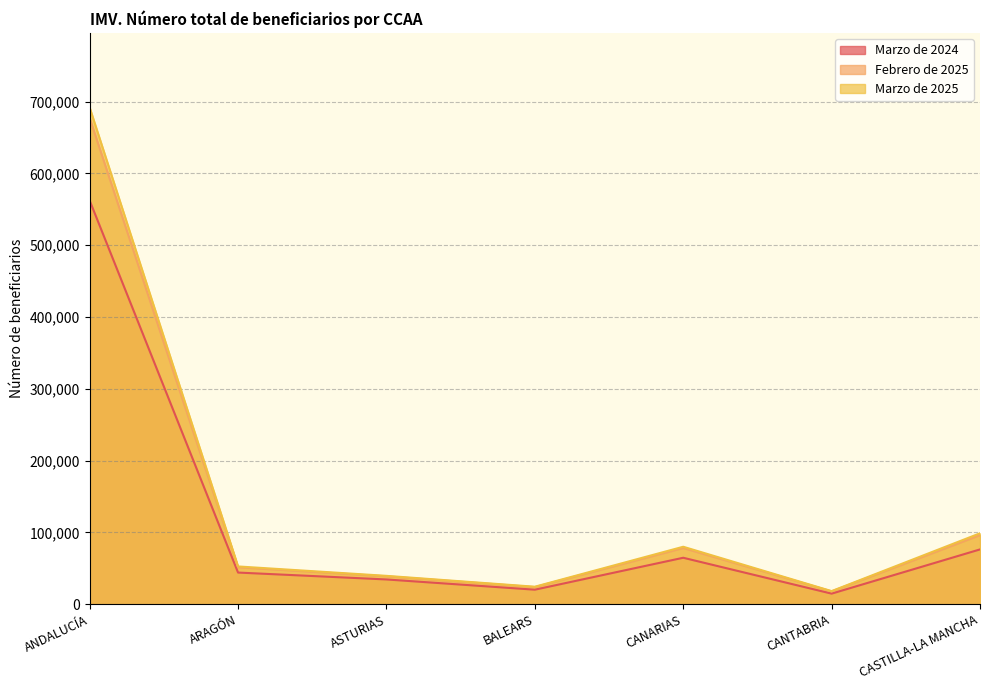

Where is Marzo de 2025 nearest to the value 354945?

CASTILLA-LA MANCHA